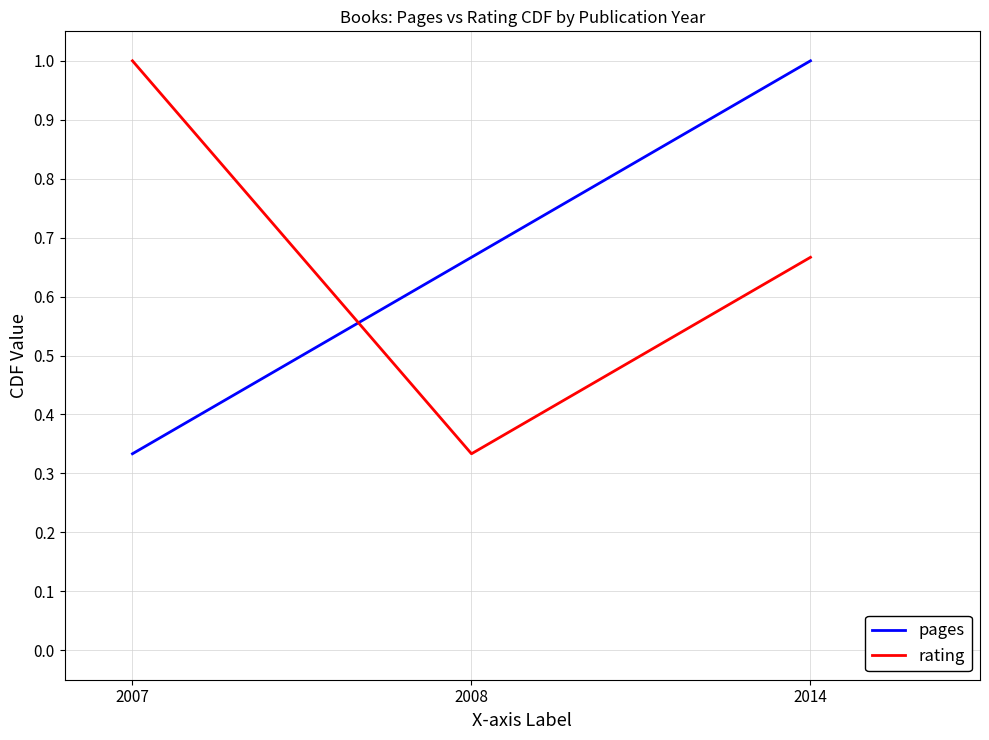

At which label does rating reach its minimum?

2008